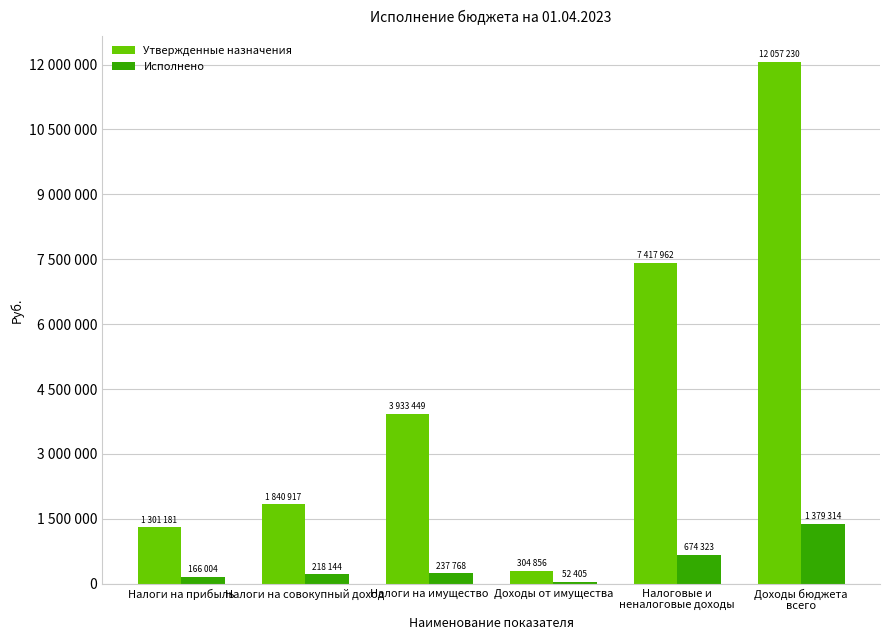

True or false: Исполнено has a value of 381227.5 at Налоги на имущество.

False